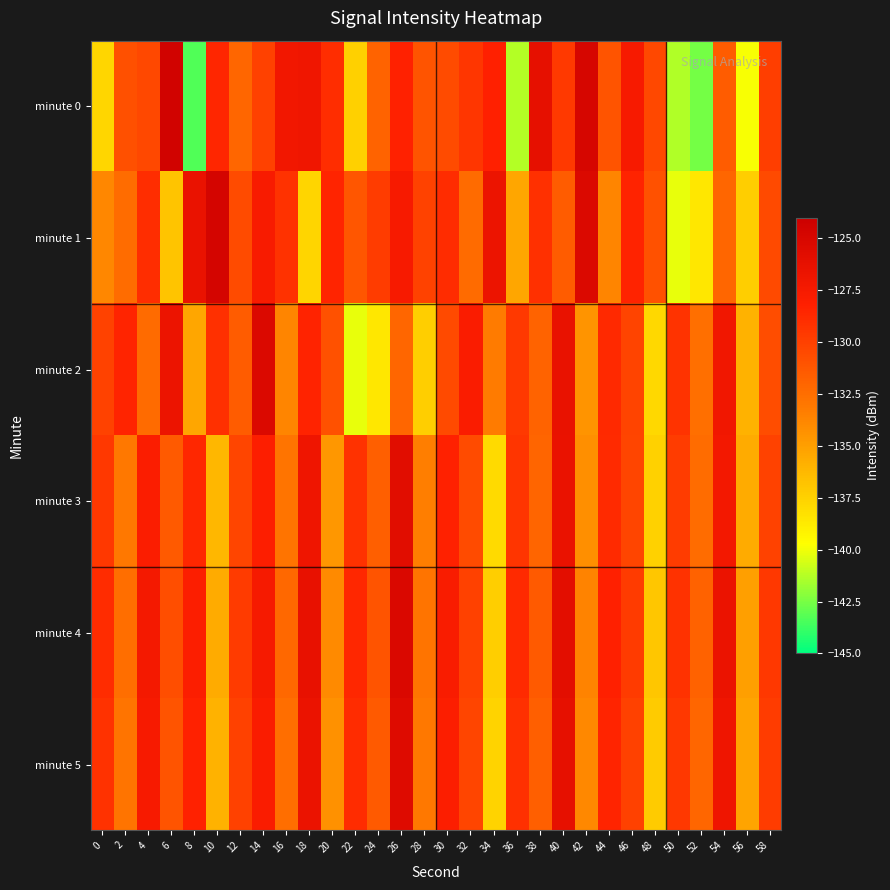

Between 2 and 30, which series saw the biggest shift?

minute 5